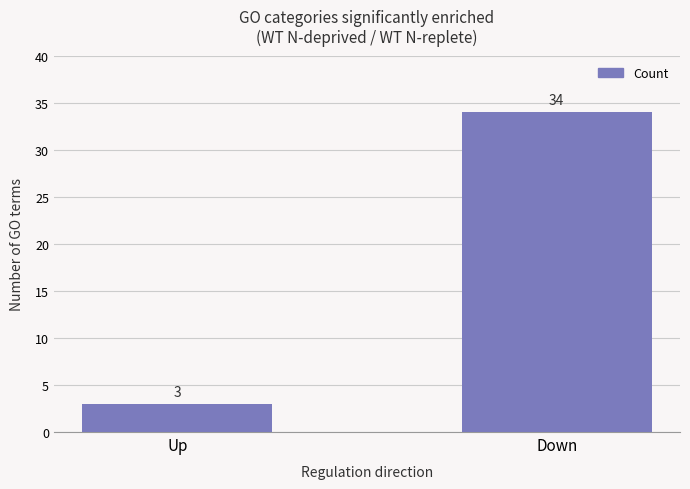

What is the value of the 2nd bar from the left?

34